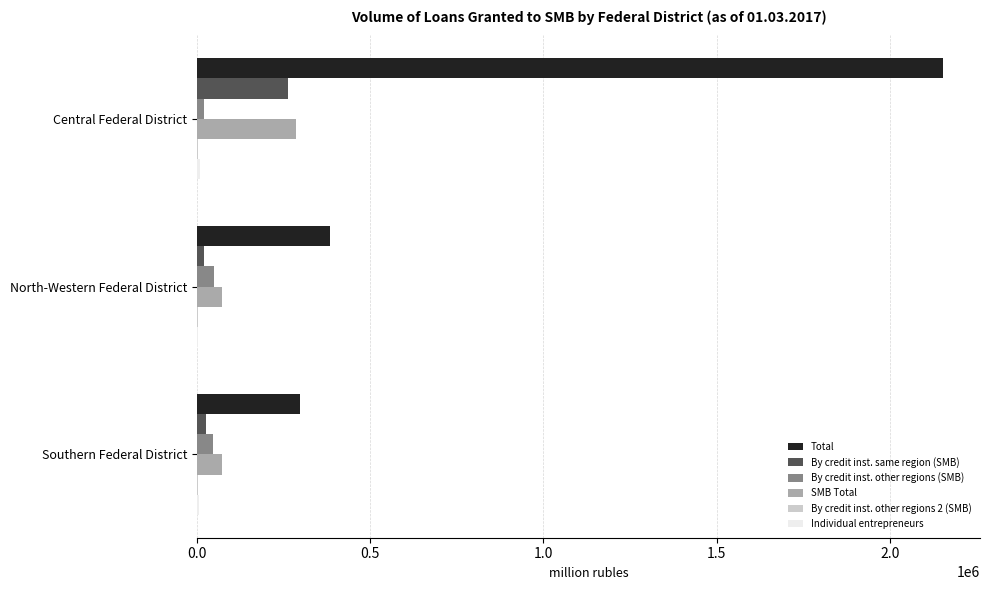

The Total series shows 382489 at North-Western Federal District. True or false?

True